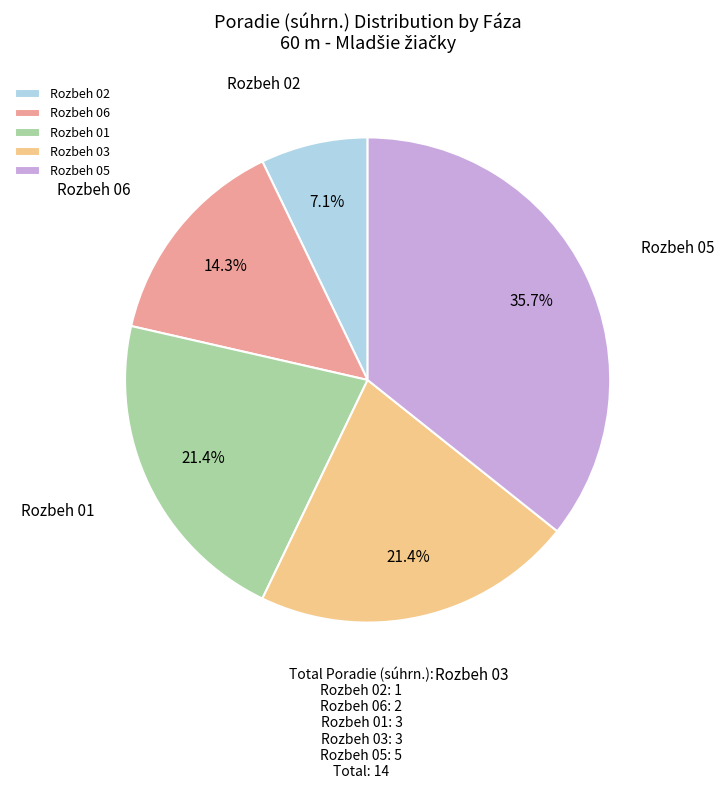

To the nearest percent, what portion does Rozbeh 02 represent?

7%